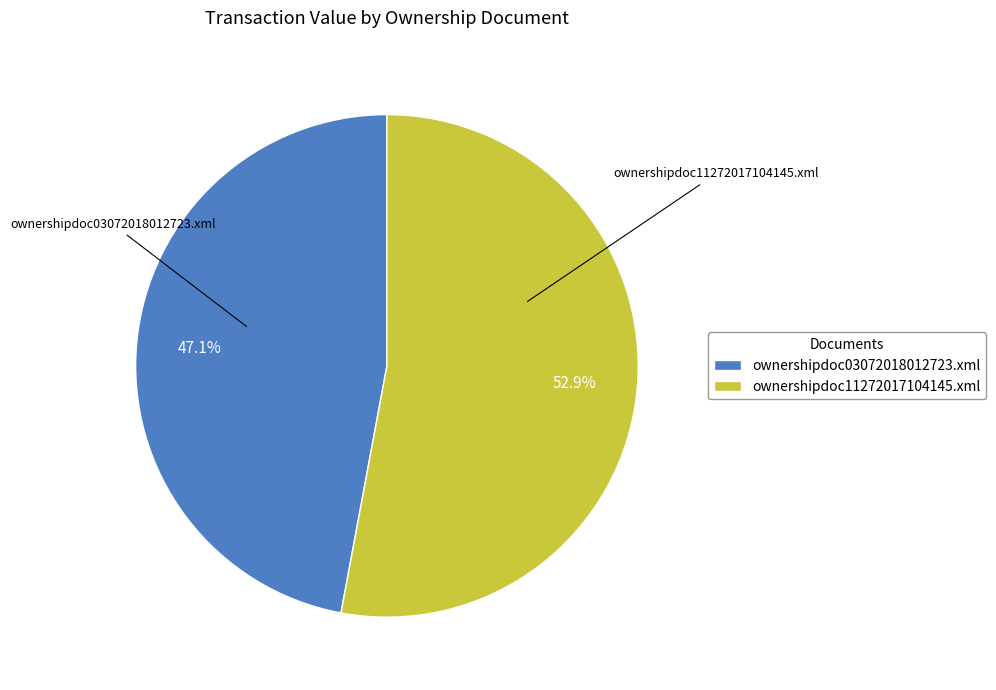

Which slice is the smallest?

ownershipdoc03072018012723.xml